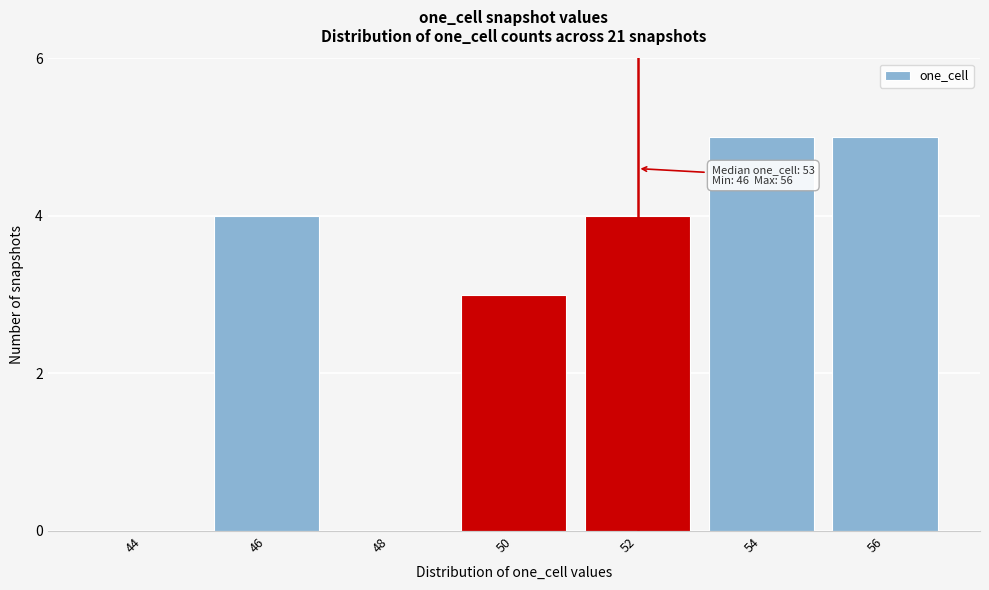

Reading left to right, what are all the values shown in this chart?

44=0	46=4	48=0	50=3	52=4	54=5	56=5